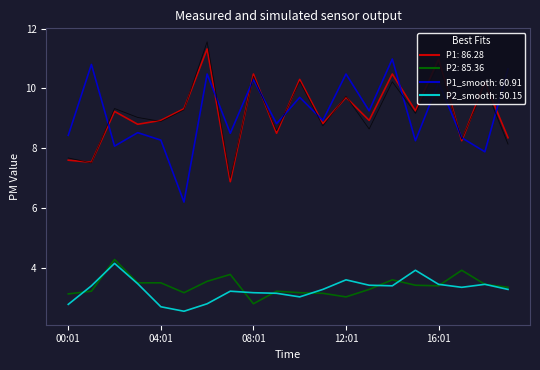

What is the maximum value shown in the chart?

11.6